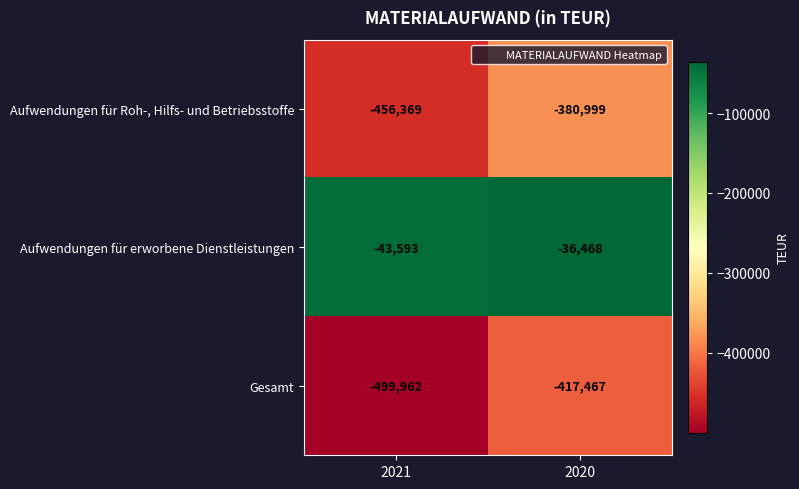

What is the difference between the Aufwendungen für erworbene Dienstleistungen values at 2021 and 2020?

7125